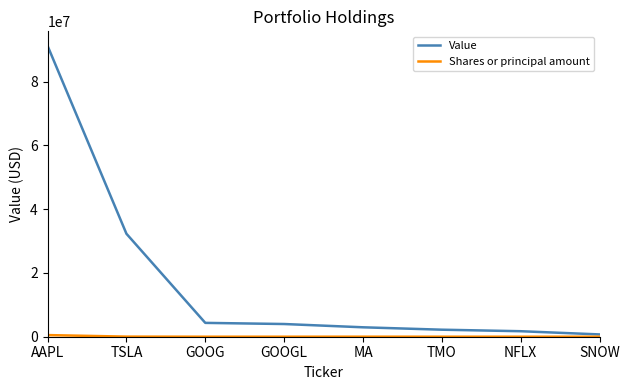

Count the number of data series in this chart.

2